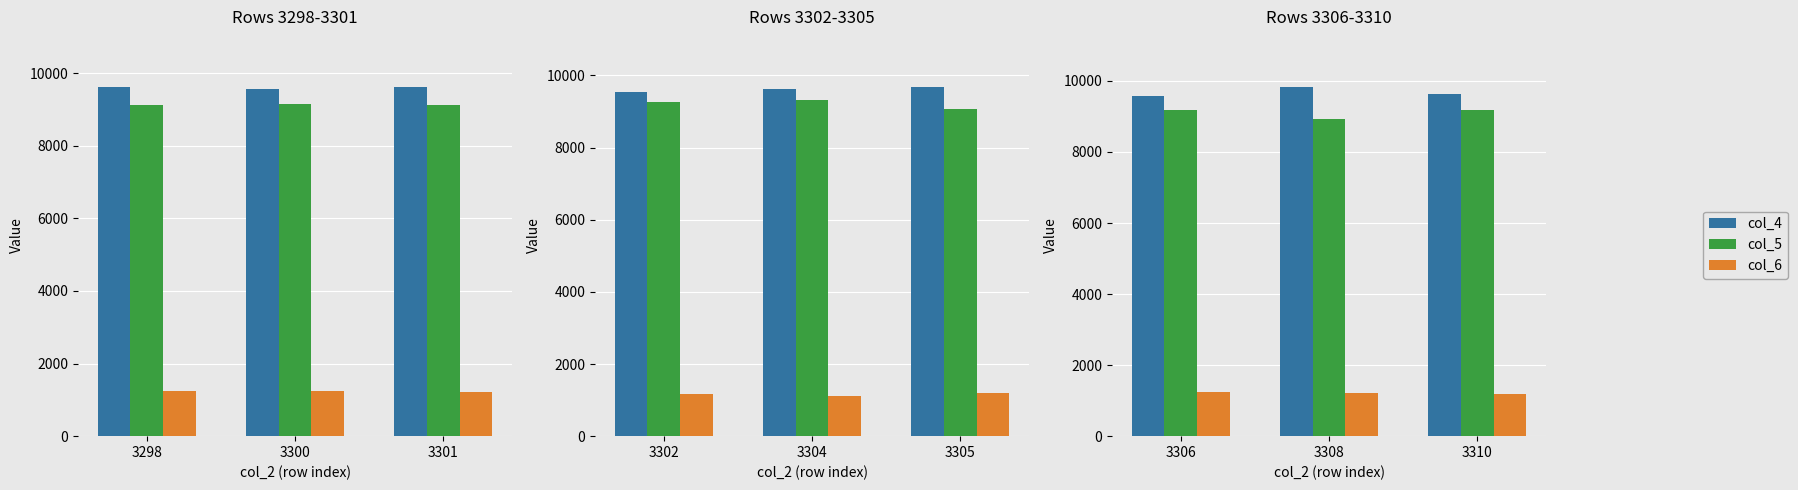

What is the value of the col_5 bar at the 2nd from the left?

8928